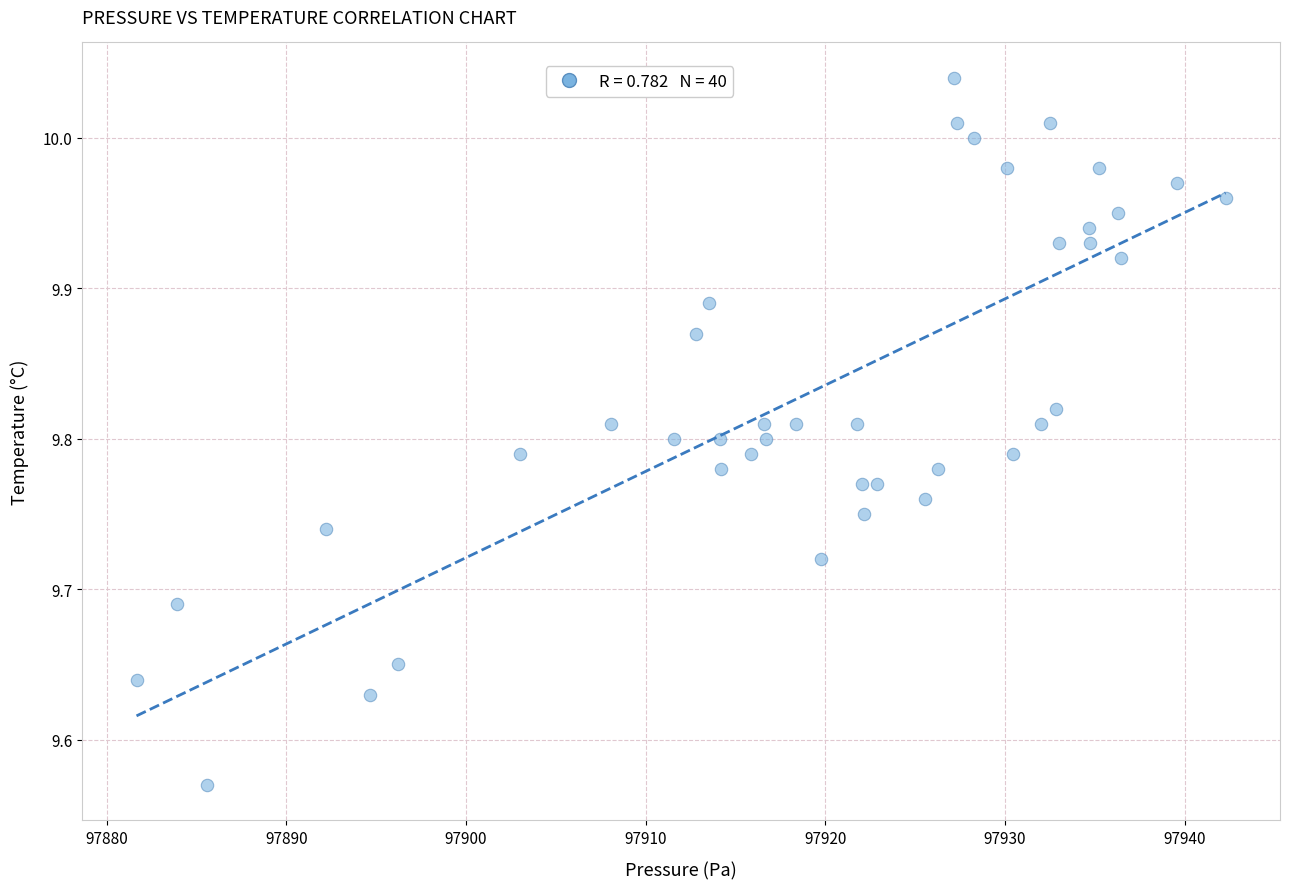

What is the range of X values (max minus min)?

60.6